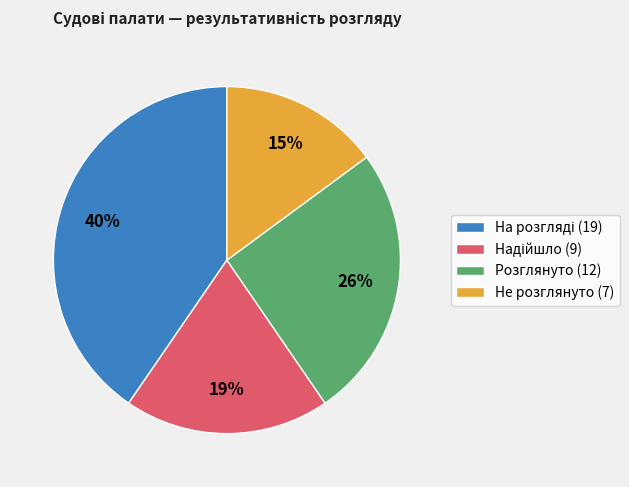

Is it true that Не розглянуто (7) is 8% of the pie?

False